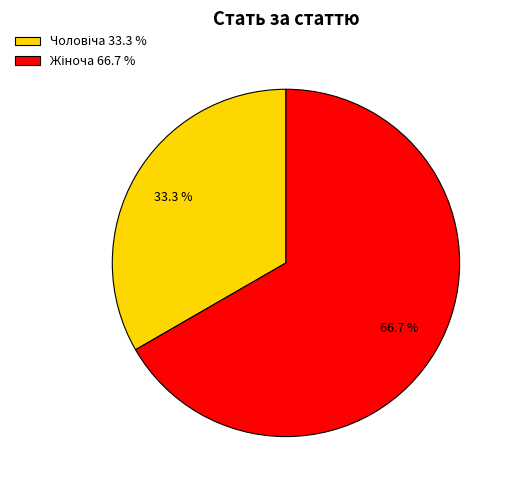

Is there any slice that represents more than half of the pie?

Yes